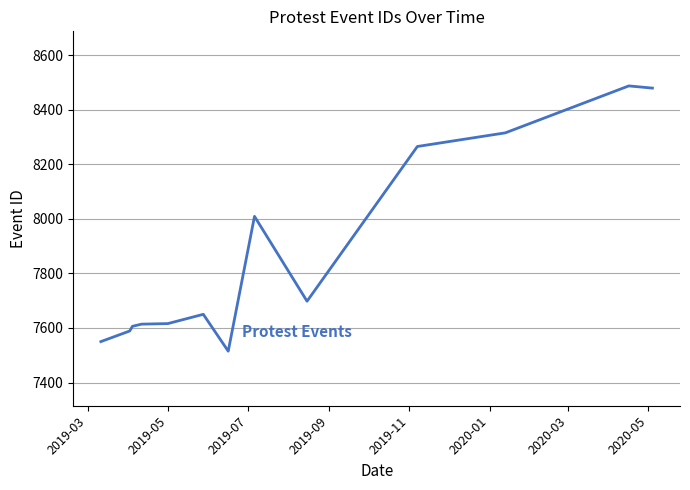

What is the difference between the maximum and minimum values?

972